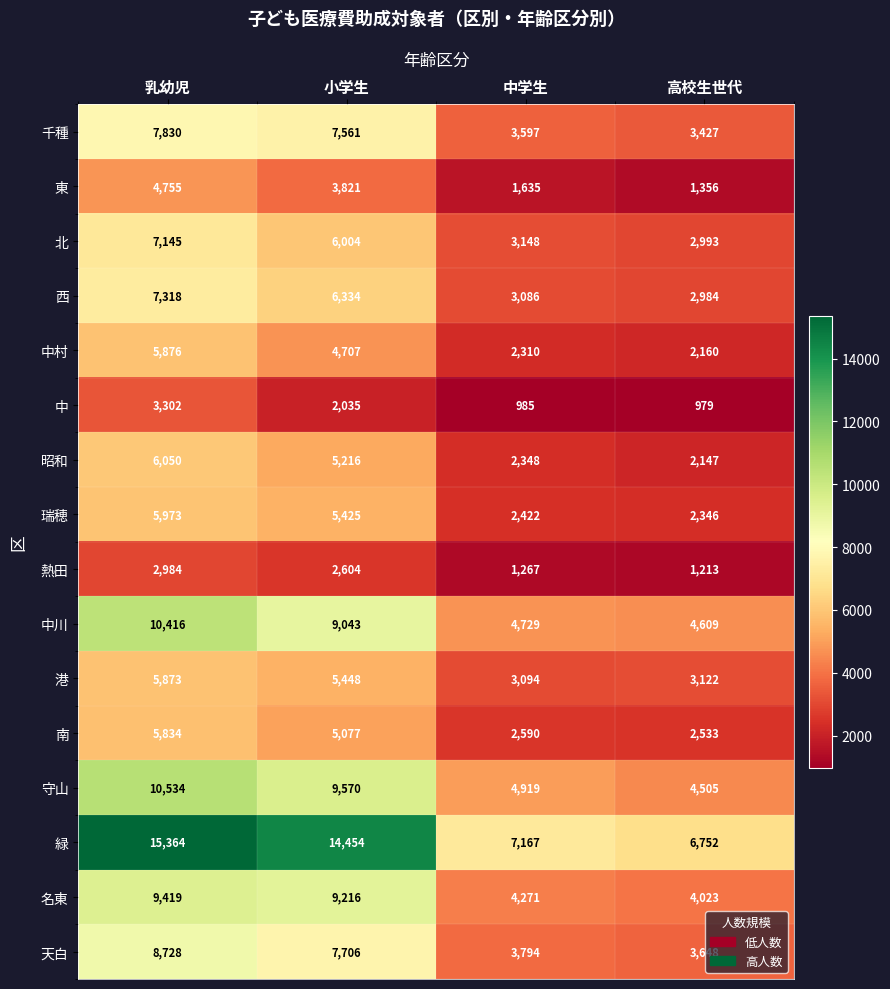

What is the maximum value shown in the chart?

15364